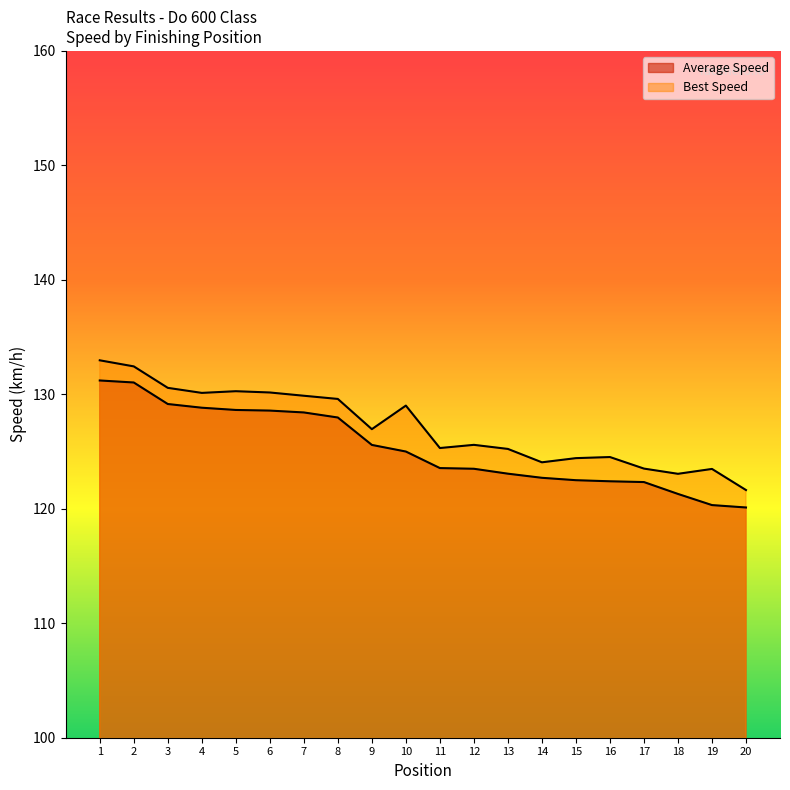

True or false: Total Time has a value of 123.6 at 11.

True